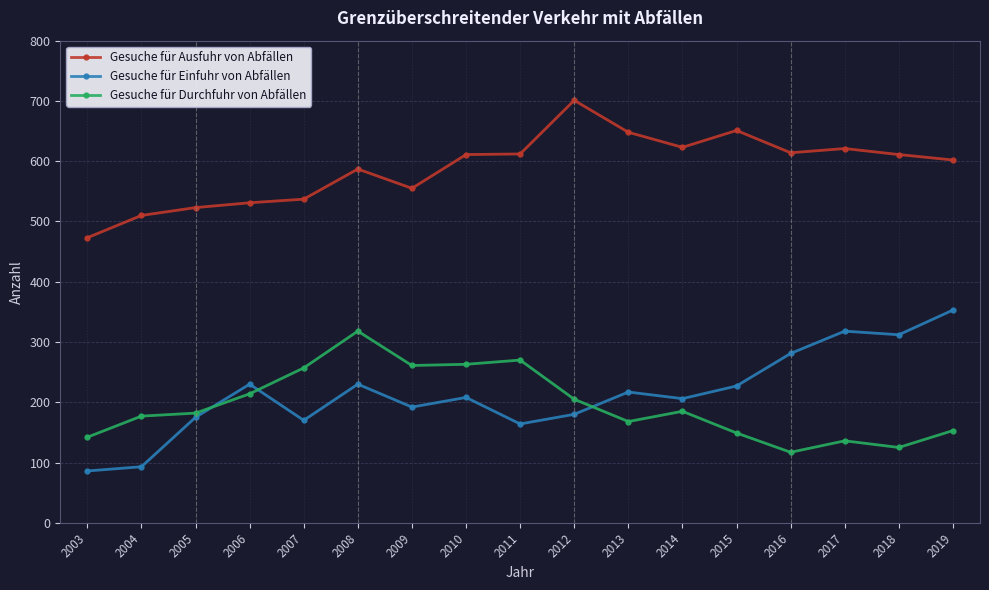

At 2013, list the series in order from largest to smallest.

Gesuche für Ausfuhr von Abfällen, Gesuche für Einfuhr von Abfällen, Gesuche für Durchfuhr von Abfällen